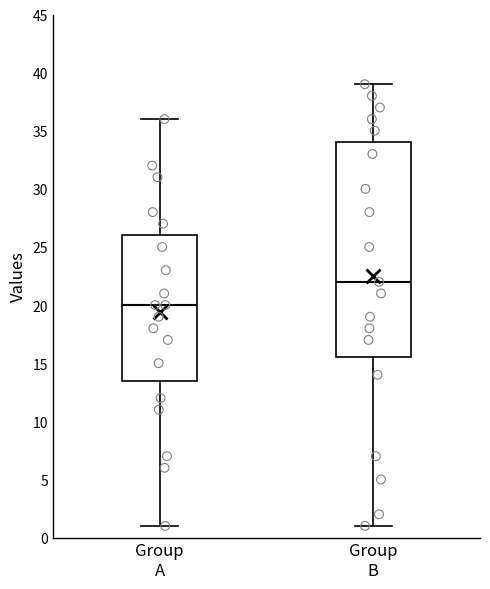

Reading left to right, read every box against the y-axis: the position of its median line, the range the box covers, and the ends of its whiskers. The values are not printed on the chart, so give them approximately, as read against the axis.

Group A: median 20.0, box 13.5 to 26.0, whiskers 1.0 to 36.0
Group B: median 22.0, box 15.5 to 34.0, whiskers 1.0 to 39.0